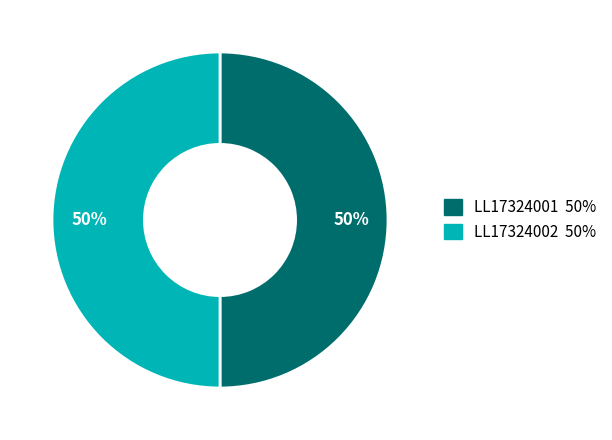

Count the number of slices in the pie.

2